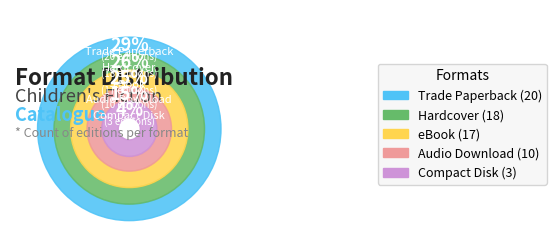

Does any single category account for the majority?

No